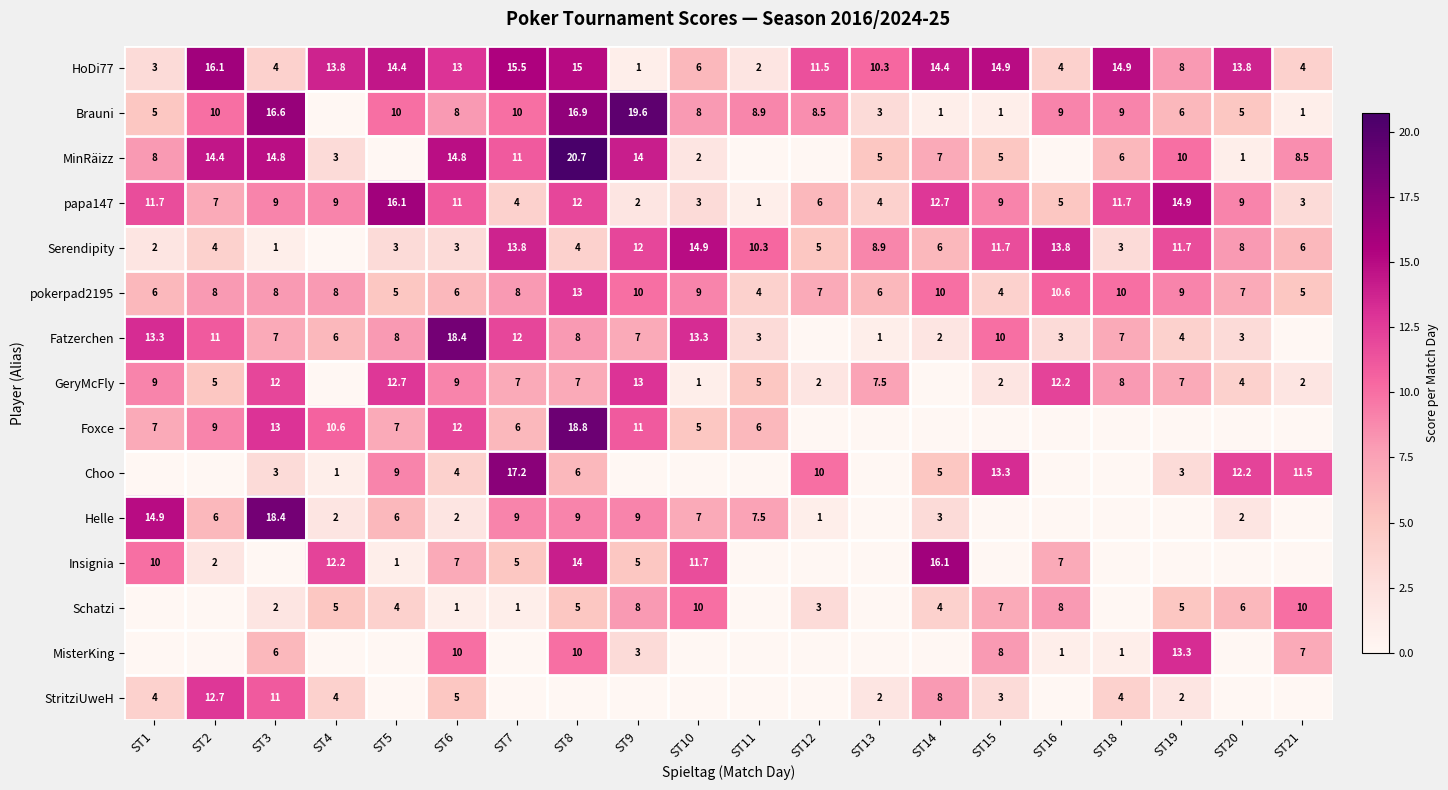

What is the difference between the highest and lowest values at ST18?

14.9